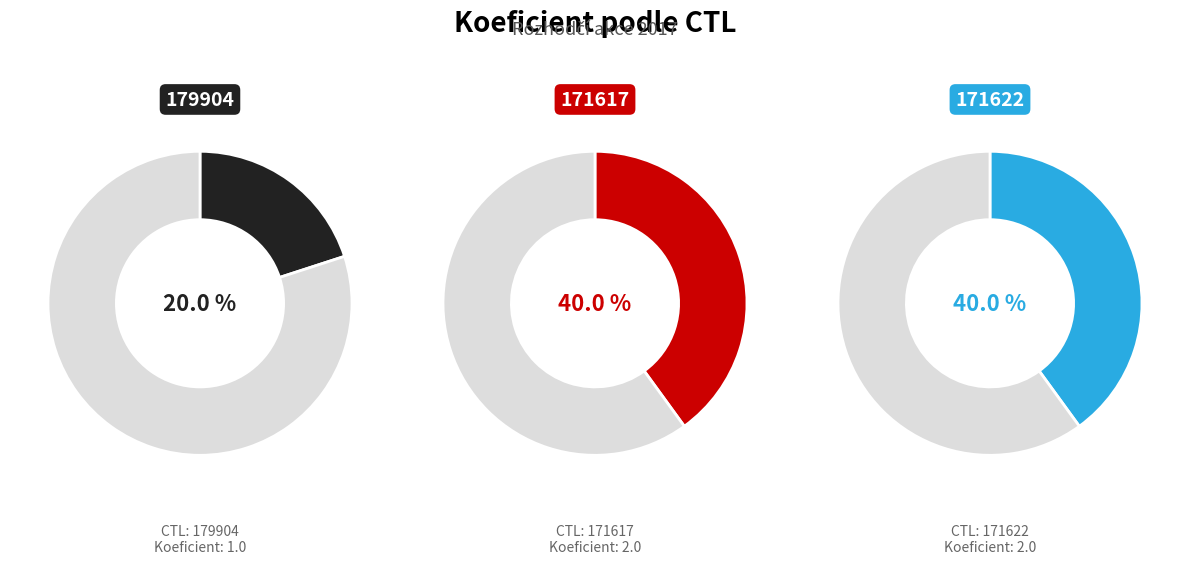

Count the number of slices in the pie.

3